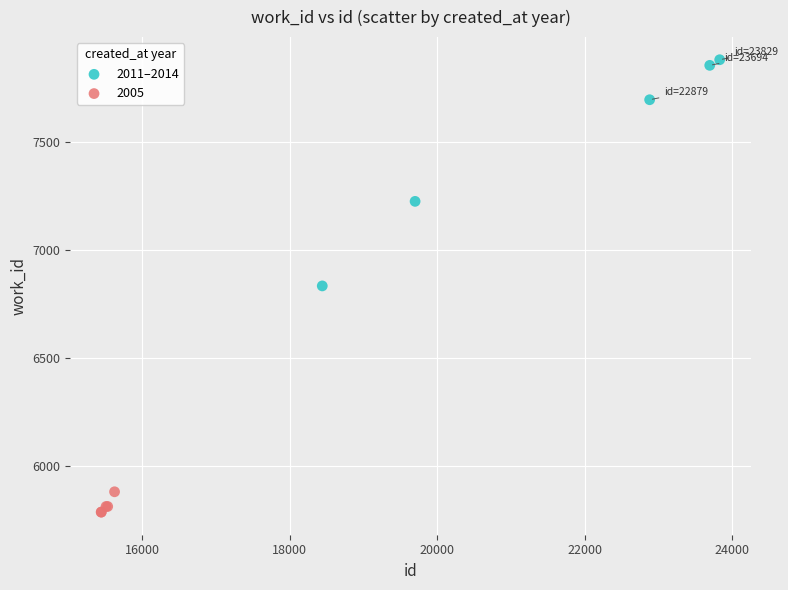

Which series contains the lowest Y value?

2005